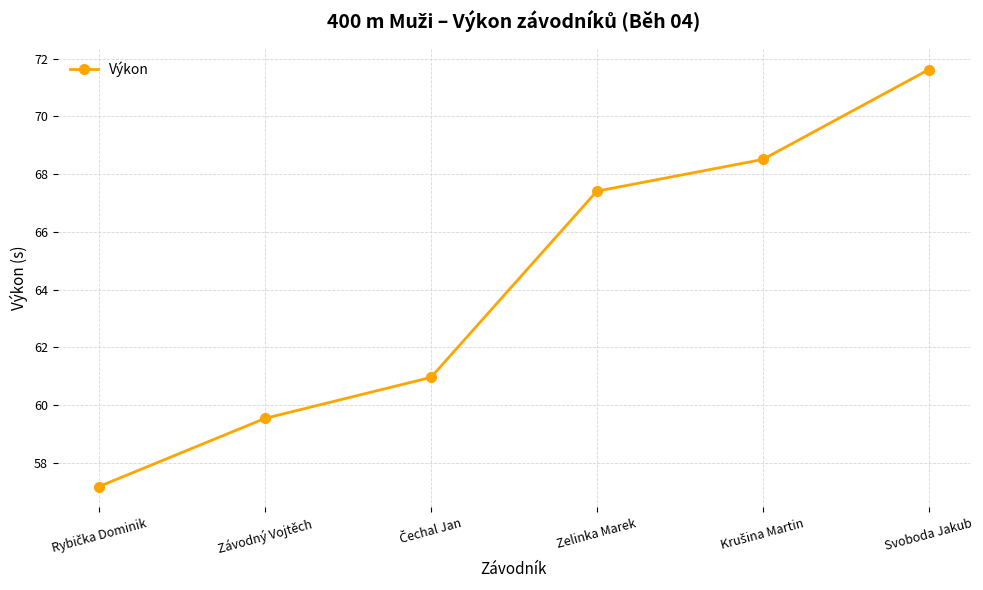

Which category has the highest value across all series?

Svoboda Jakub